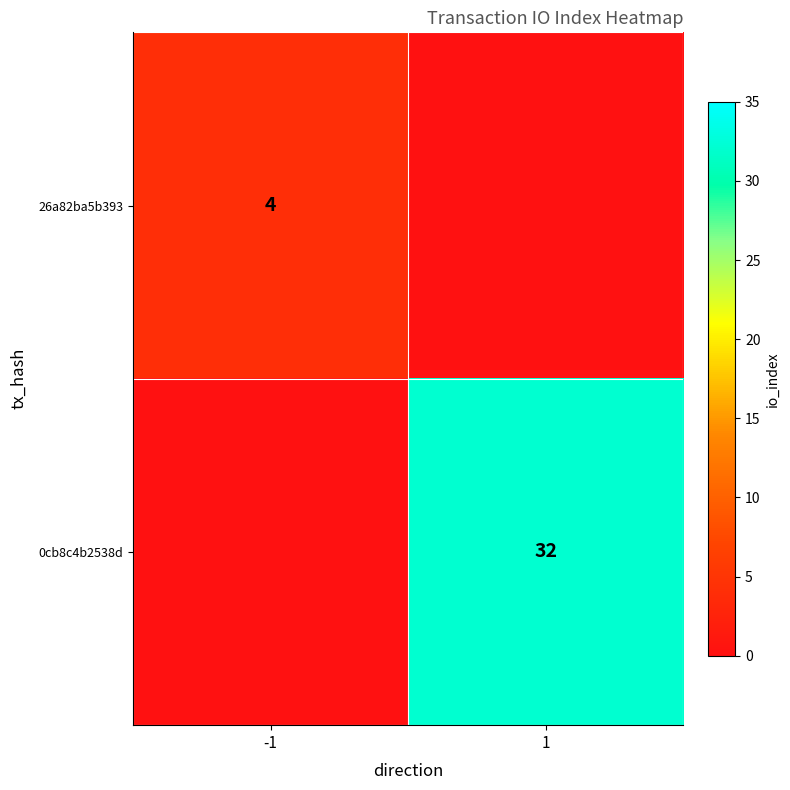

True or false: 26a82ba5b393 has a value of 7 at -1.

False